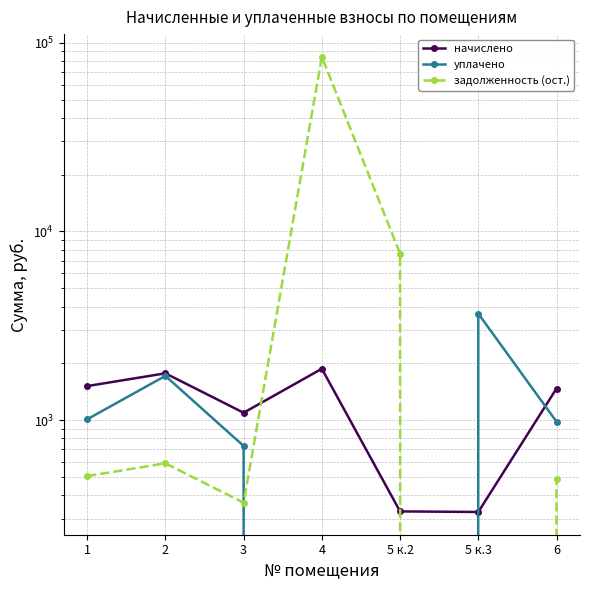

What is the difference between the задолженность (ост.) values at 5 к.3 and 3?

364.8